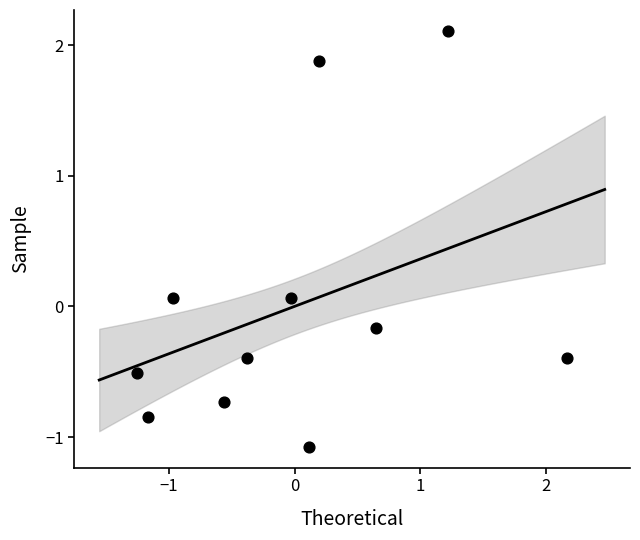

What is the range of X values (max minus min)?

3.4